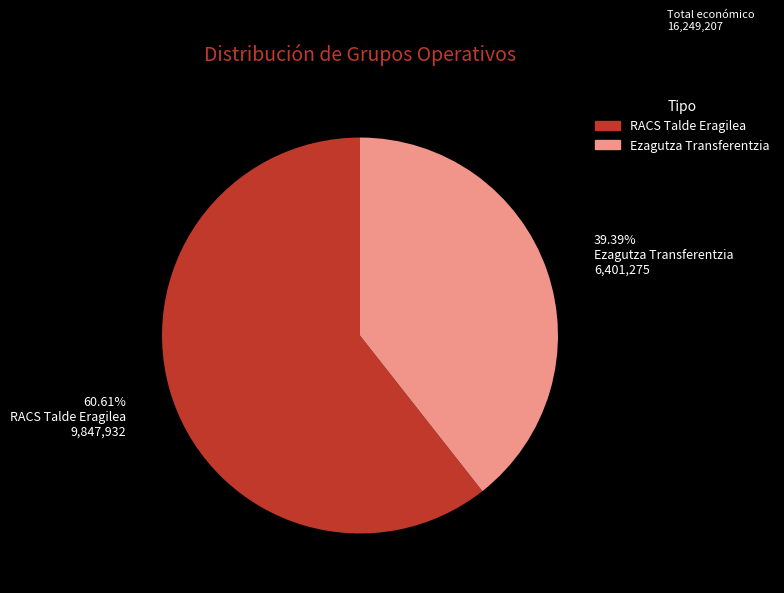

Combined, do RACS Talde Eragilea and Ezagutza Transferentzia account for over 50%?

Yes